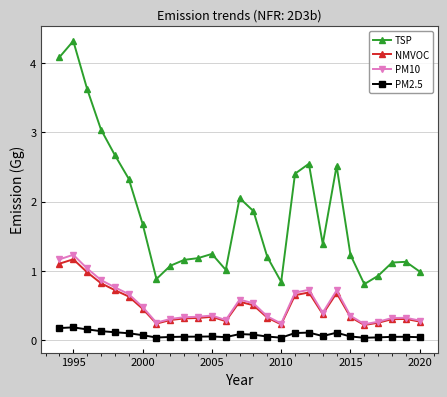

Rank the series by their maximum value, from lowest to highest.

PM2.5, NMVOC, PM10, TSP